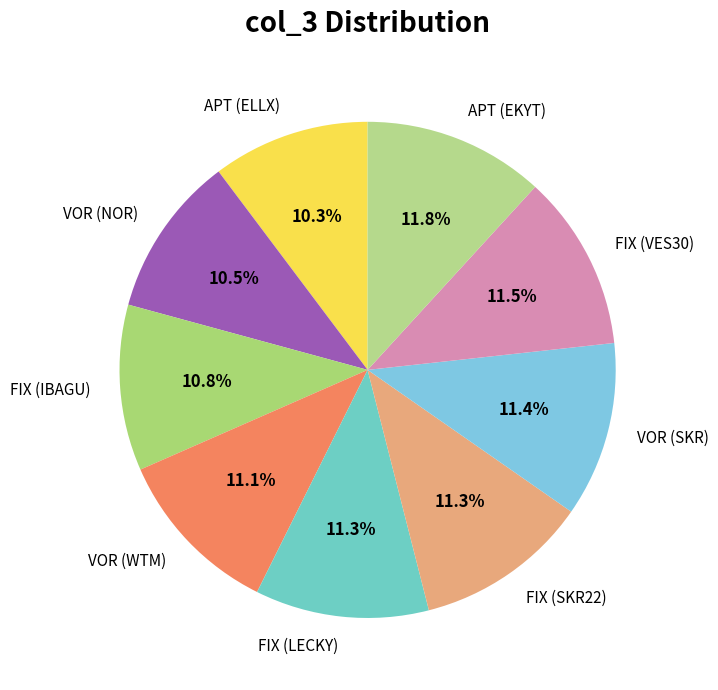

To the nearest percent, what portion does VOR (WTM) represent?

11%